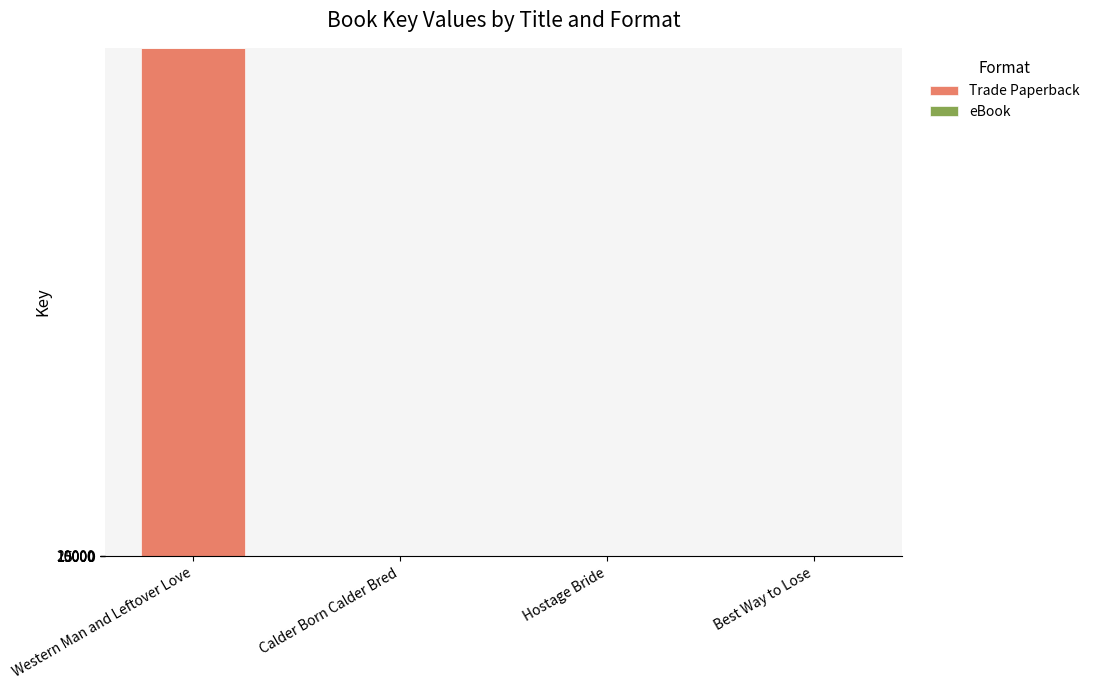

What is the total value across all series at Western Man and Leftover Love?

19531651